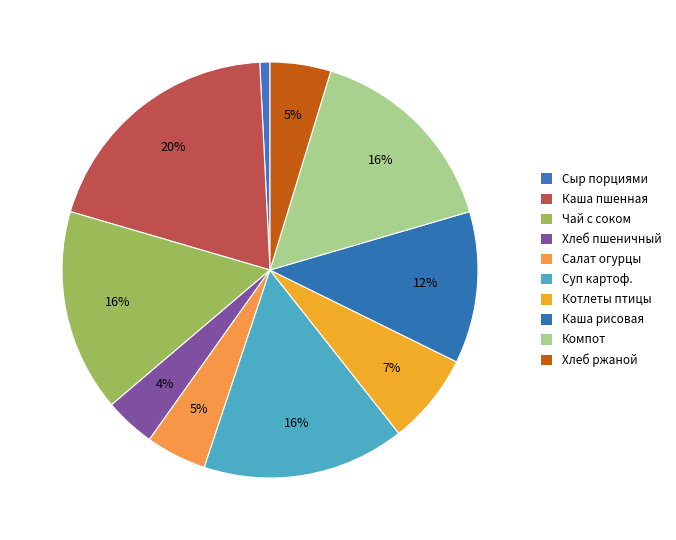

How many segments does this pie chart have?

10